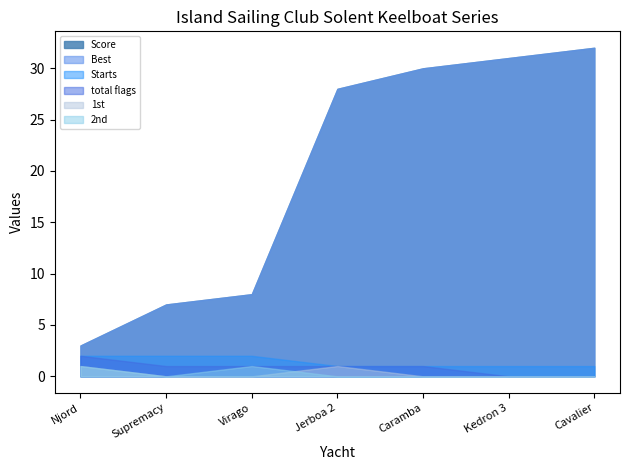

Rank the series by their maximum value, from highest to lowest.

Score, Best, Starts, total flags, 1st, 2nd